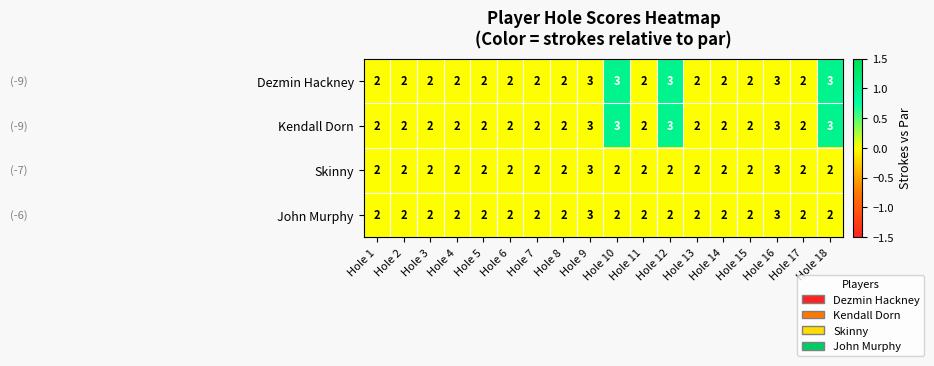

Is the value of John Murphy at Hole 4 greater than the value of Skinny at Hole 16?

No